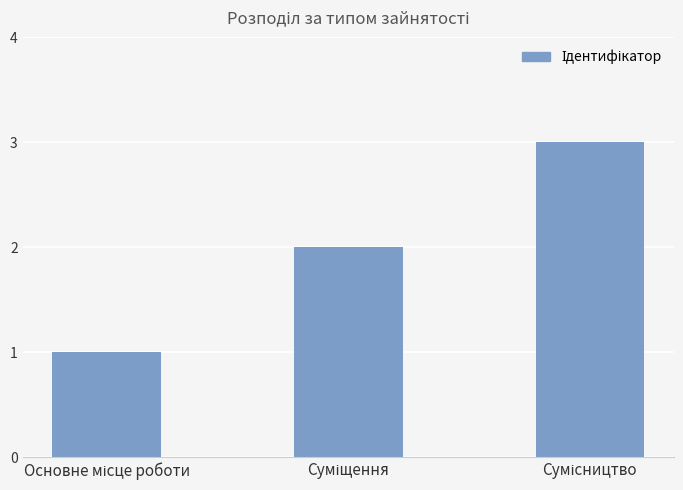

What is the greatest value displayed?

3